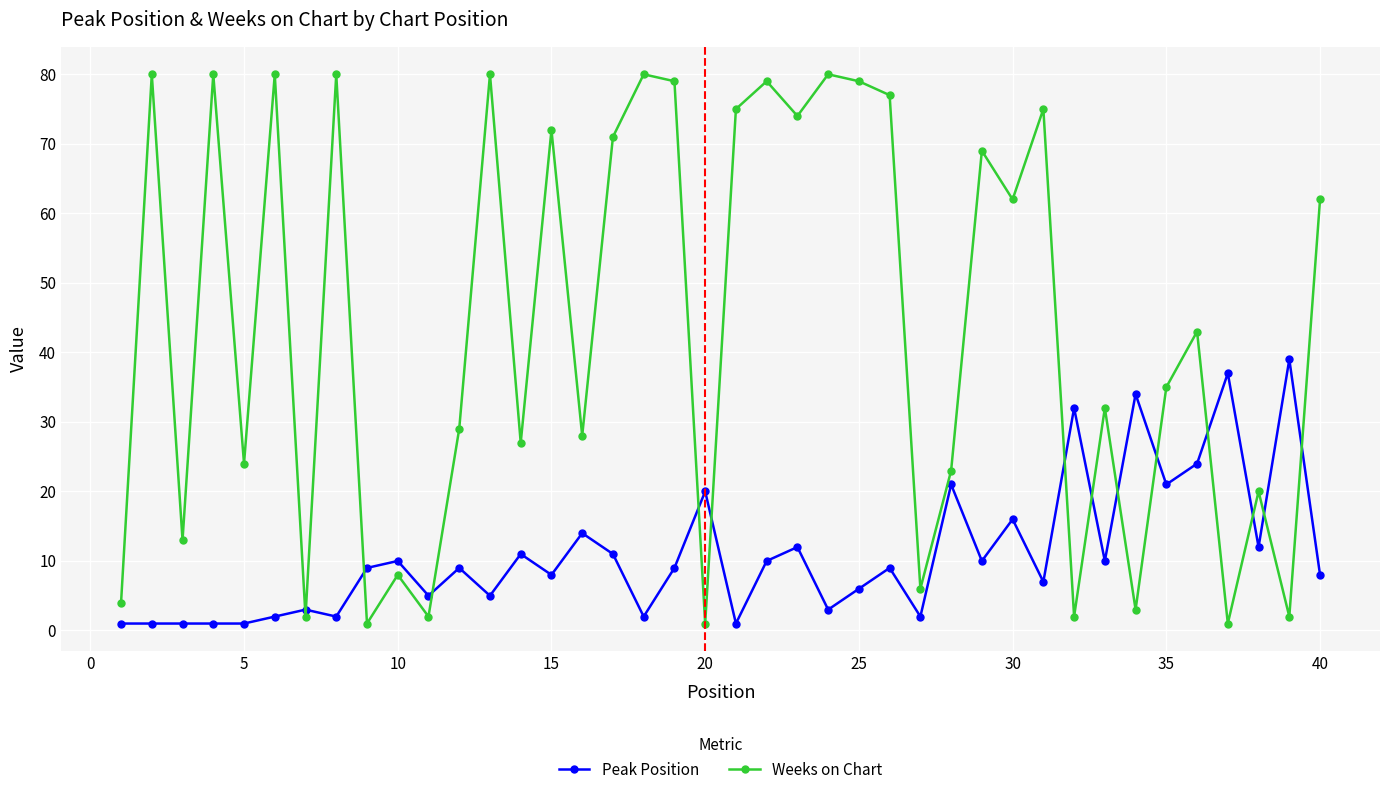

How many data points does each series have?

40